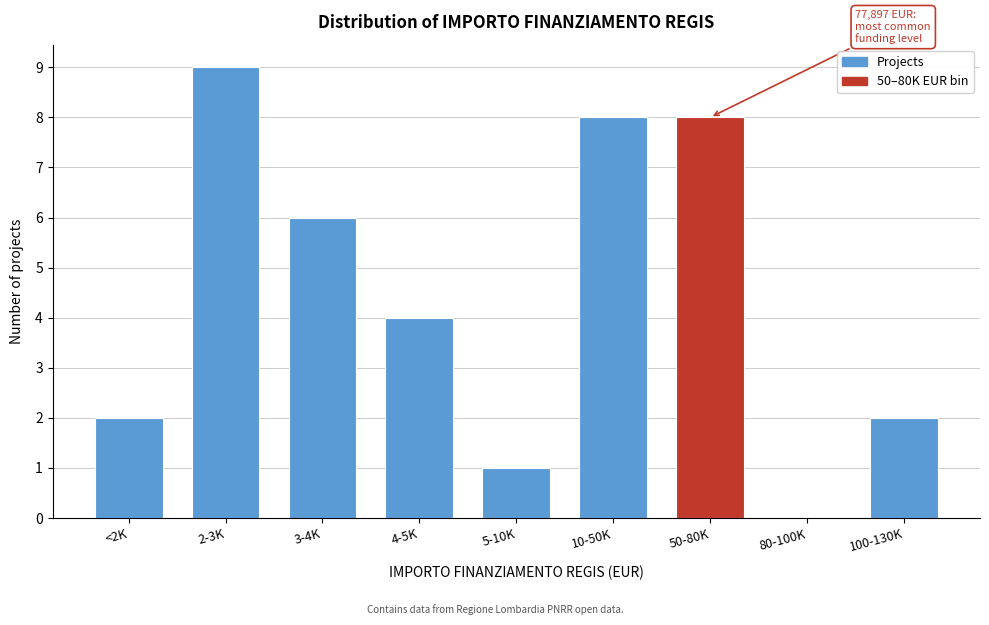

Reading left to right, list all the values displayed in this chart.

<2K=2	2-3K=9	3-4K=6	4-5K=4	5-10K=1	10-50K=8	50-80K=8	80-100K=0	100-130K=2